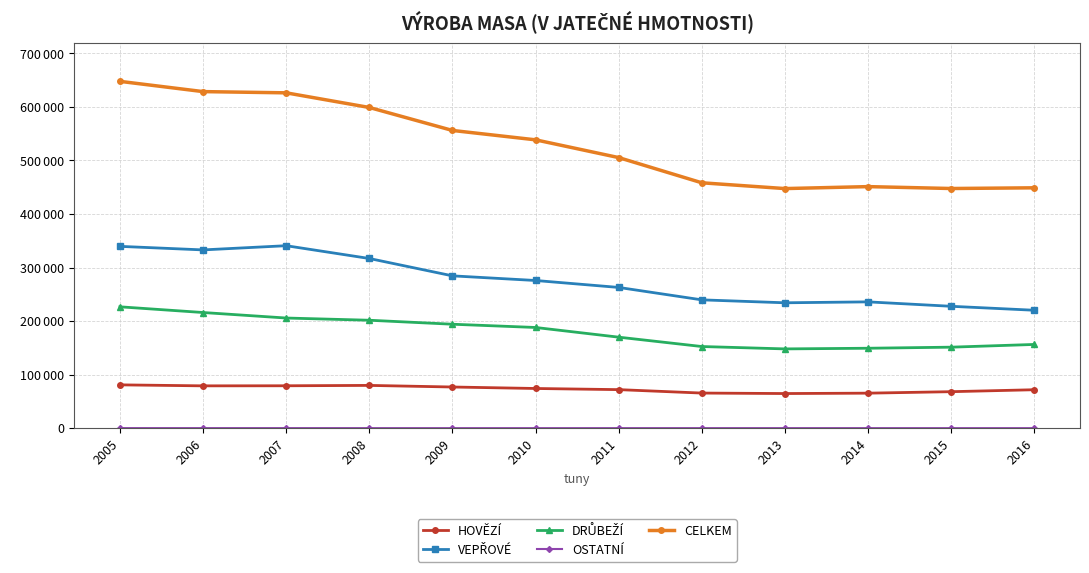

Reading right to left, extract all data points from this chart.

HOVĚZÍ: 2016=71933.0	2015=68286.0	2014=65529.0	2013=64825.0	2012=65713.0	2011=72124.9	2010=74259.0	2009=77026.0	2008=80020.0	2007=79328.0	2006=79187.0	2005=81031.0
VEPŘOVÉ: 2016=220334.0	2015=227739.0	2014=235991.0	2013=234273.0	2012=239753.0	2011=262944.1	2010=275905.0	2009=284572.0	2008=316985.0	2007=340863.0	2006=333015.0	2005=339635.0
DRŮBEŽÍ: 2016=156492.0	2015=151406.0	2014=149410.0	2013=148174.0	2012=152613.0	2011=170084.2	2010=188177.0	2009=194252.0	2008=201693.0	2007=205826.0	2006=216111.0	2005=226762.0
OSTATNÍ: 2016=208.0	2015=219.0	2014=256.0	2013=254.0	2012=251.0	2011=244.2	2010=212.0	2009=216.0	2008=255.0	2007=280.0	2006=274.0	2005=300.0
CELKEM: 2016=448967.0	2015=447650.0	2014=451186.0	2013=447526.0	2012=458330.0	2011=505397.3	2010=538553.0	2009=556066.0	2008=598953.0	2007=626297.0	2006=628587.0	2005=647728.0